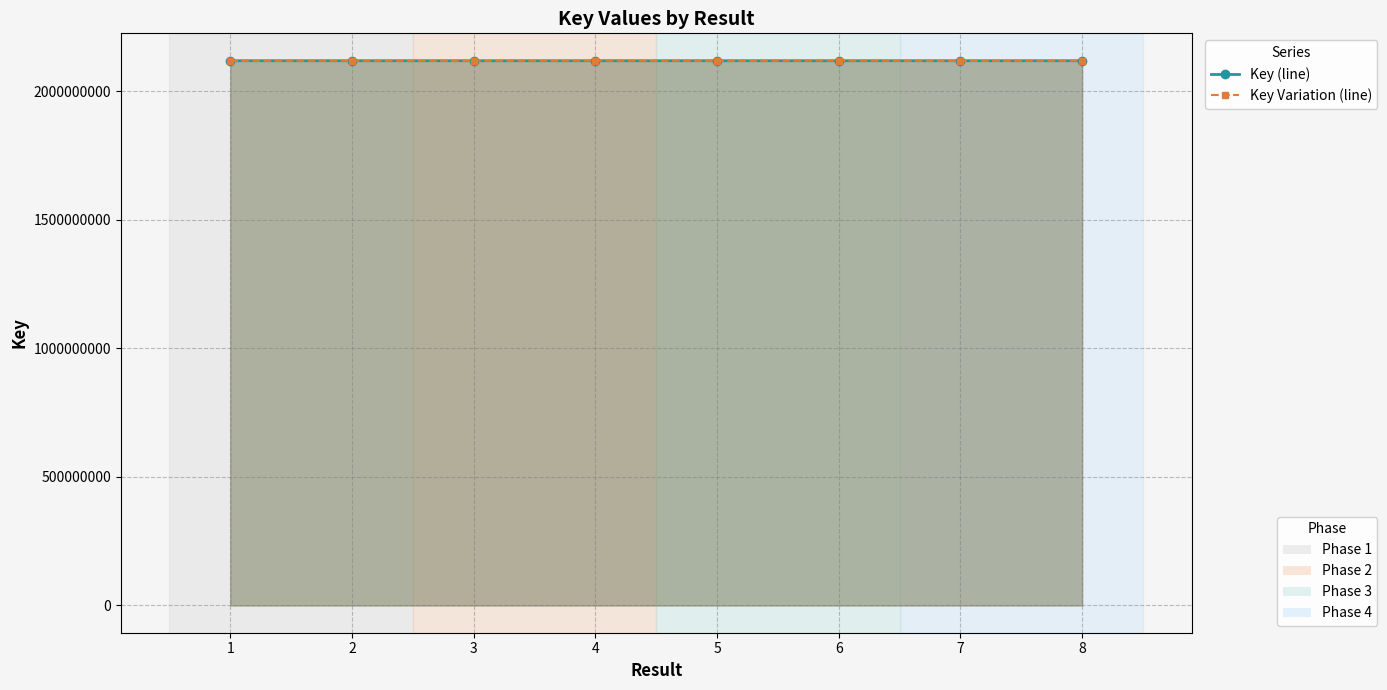

True or false: Key Variation (line) has a value of 1008905190.7 at 8.

False